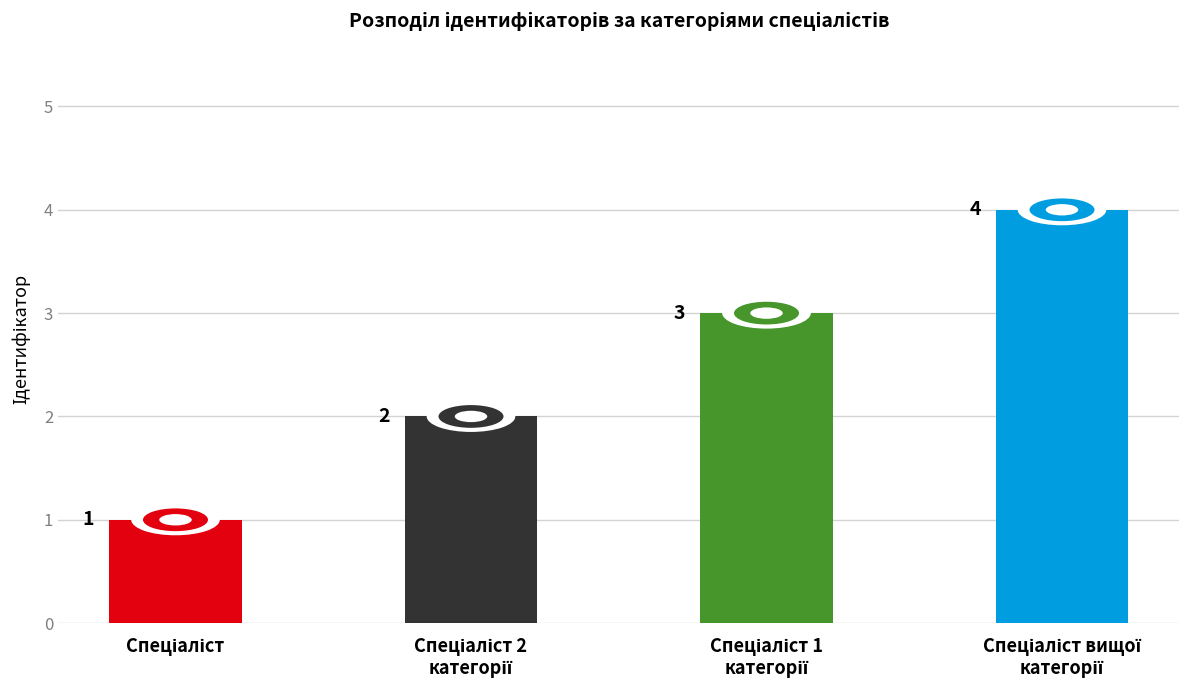

What is the value of the 4th bar from the left?

4